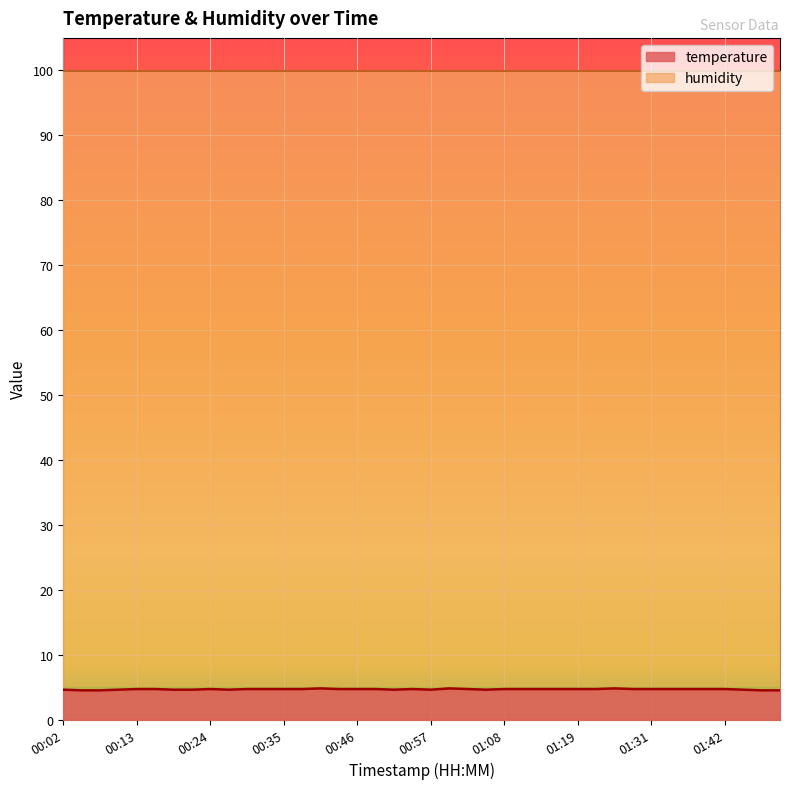

Rank the categories by value from lowest to highest.

00:04, 00:07, 01:47, 01:50, 00:02, 00:10, 00:18, 00:21, 00:27, 00:52, 00:57, 01:05, 01:44, 00:13, 00:15, 00:24, 00:29, 00:32, 00:35, 00:38, 00:43, 00:46, 00:49, 00:54, 01:03, 01:08, 01:11, 01:14, 01:17, 01:19, 01:22, 01:28, 01:31, 01:33, 01:36, 01:39, 01:42, 00:40, 01:00, 01:25